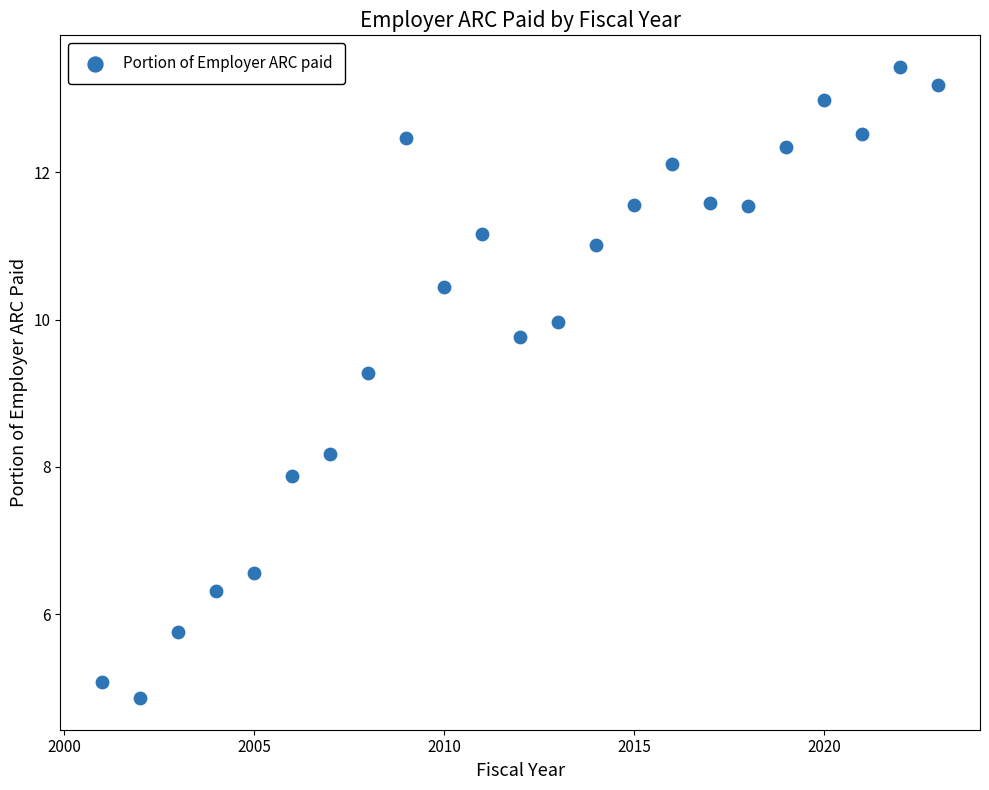

What Y value in the scatter plot is closest to 9?

9.3